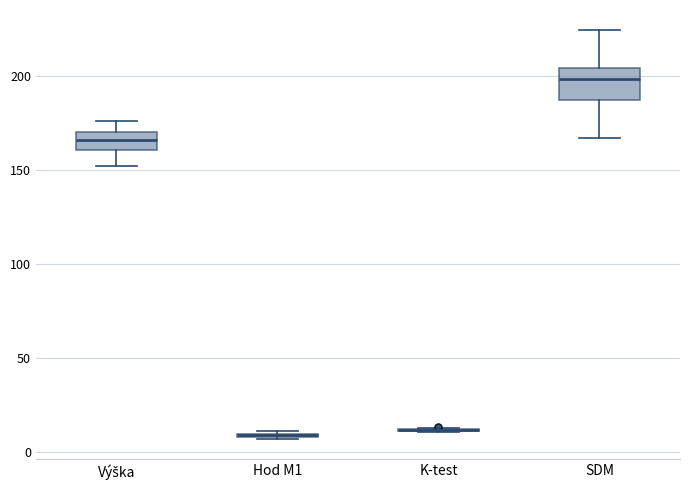

Where is the lower edge of the box for Výška on the y-axis? The values are not printed on the chart, so give them approximately, as read against the axis.

160